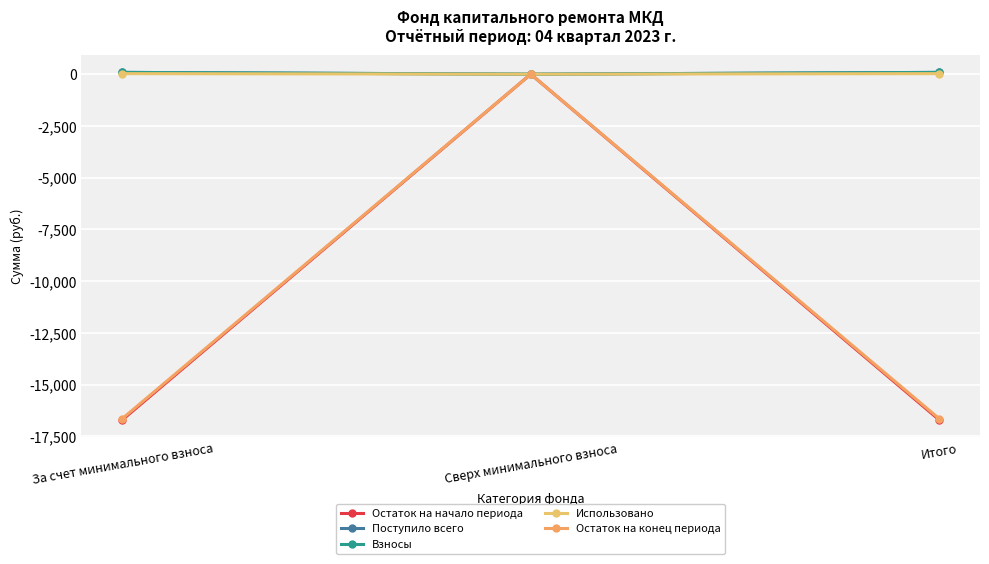

Reading left to right, what are all the values shown in this chart?

Остаток на начало периода: -16702.9	0.0	-16702.9
Поступило всего: 86.4	0.0	86.4
Взносы: 86.2	0.0	86.2
Использовано: 26.8	0.0	26.8
Остаток на конец периода: -16643.3	0.0	-16643.3